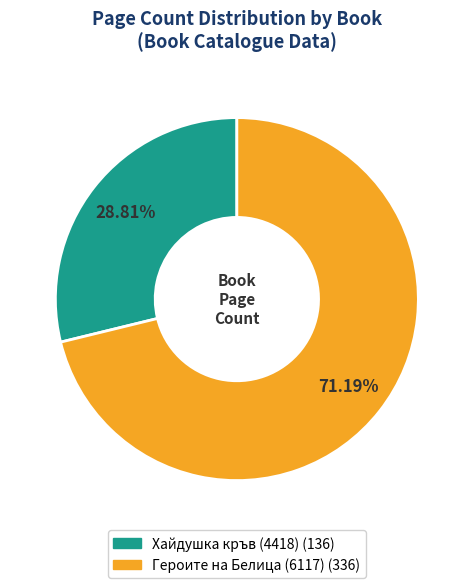

How many slices are in this pie chart?

2